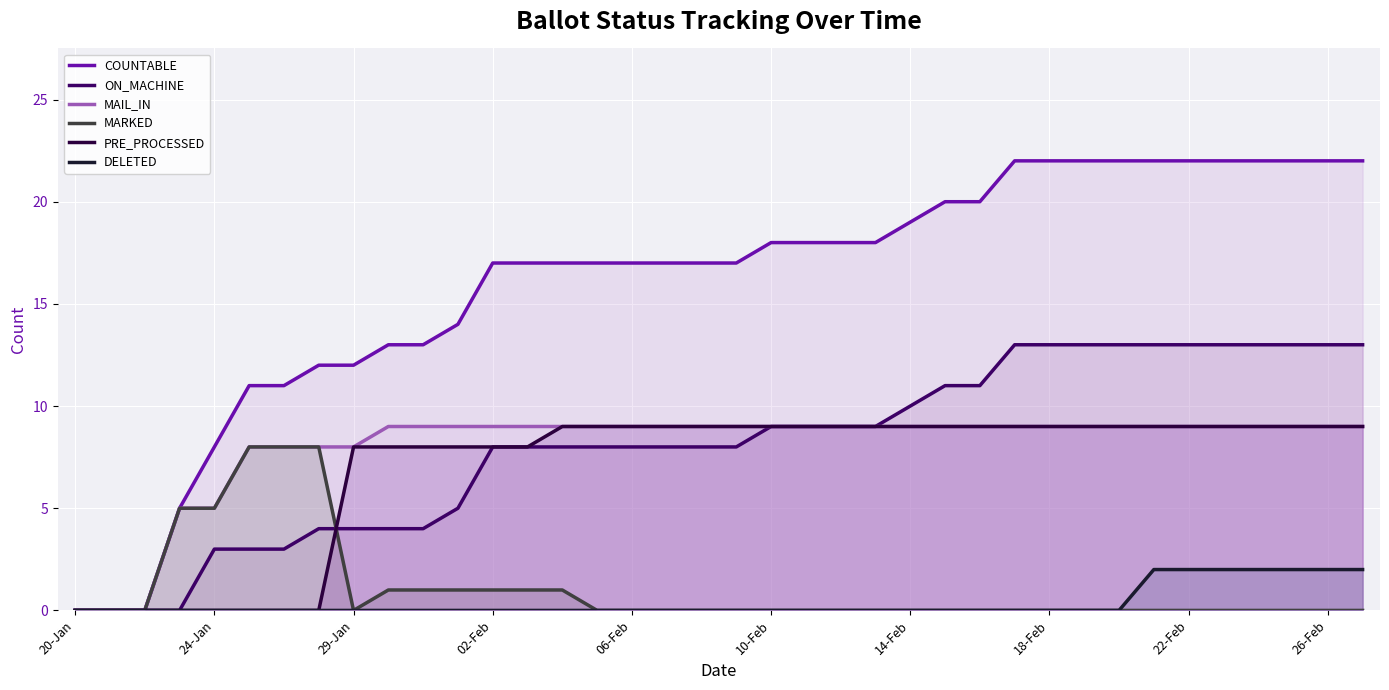

What are all the series names shown in the legend?

COUNTABLE, ON_MACHINE, MAIL_IN, MARKED, PRE_PROCESSED, DELETED